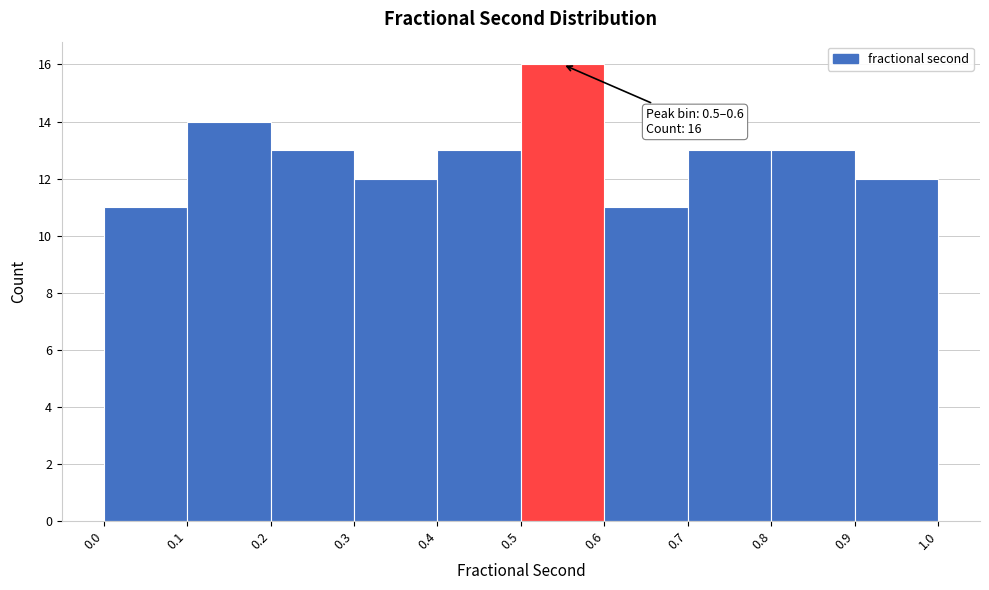

Over which range of the x-axis is the bar tallest?

0.5 to 0.6